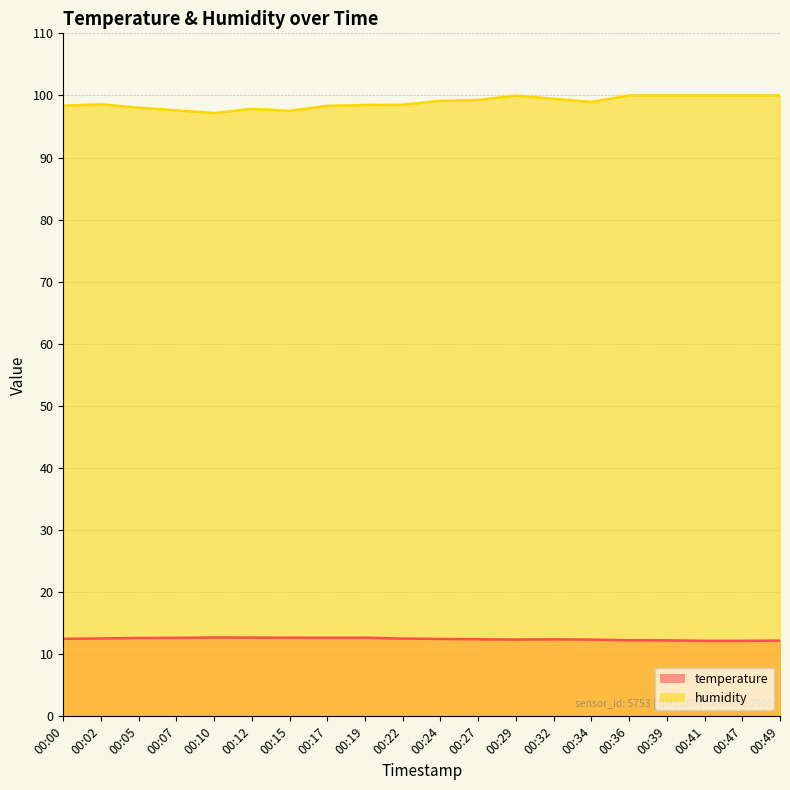

At 00:17, list the series in order from largest to smallest.

humidity, temperature